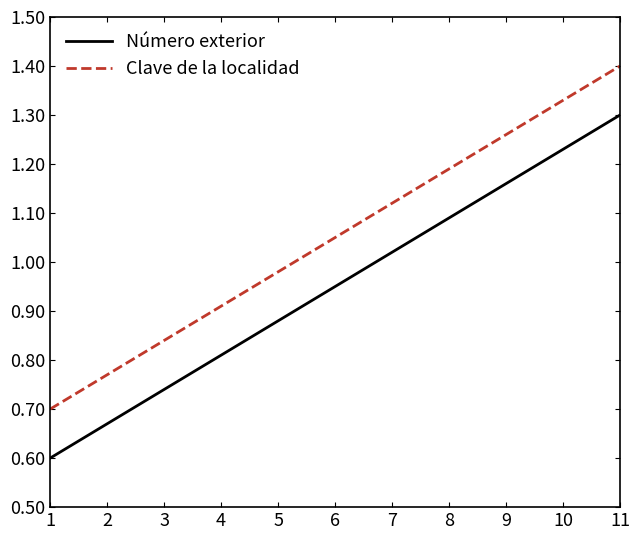

Which category has the highest value in the Clave de la localidad series?

11